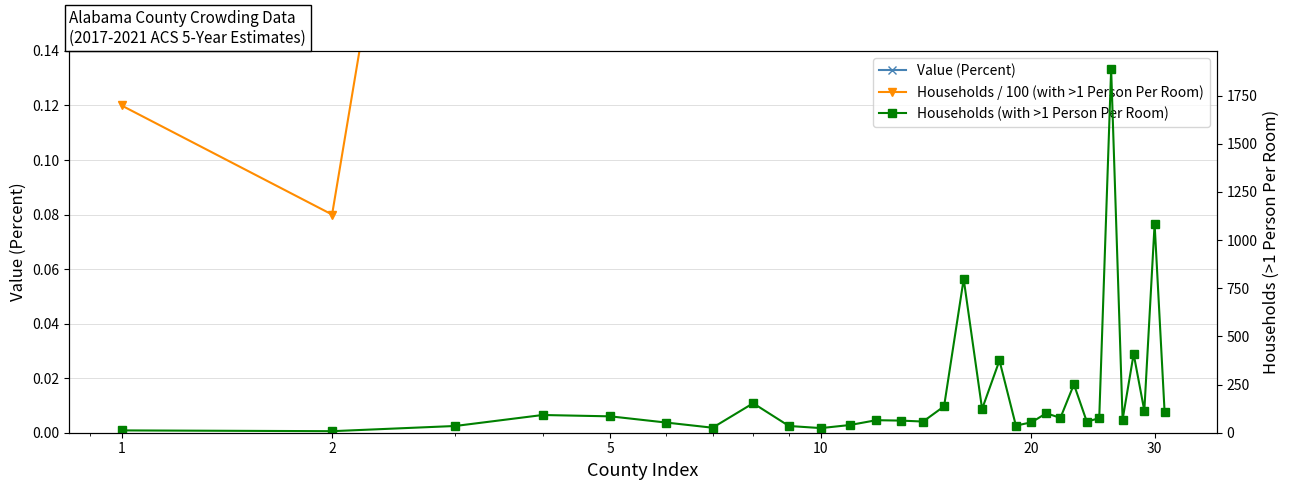

Which category has the lowest value in the Households (with >1 Person Per Room) series?

2